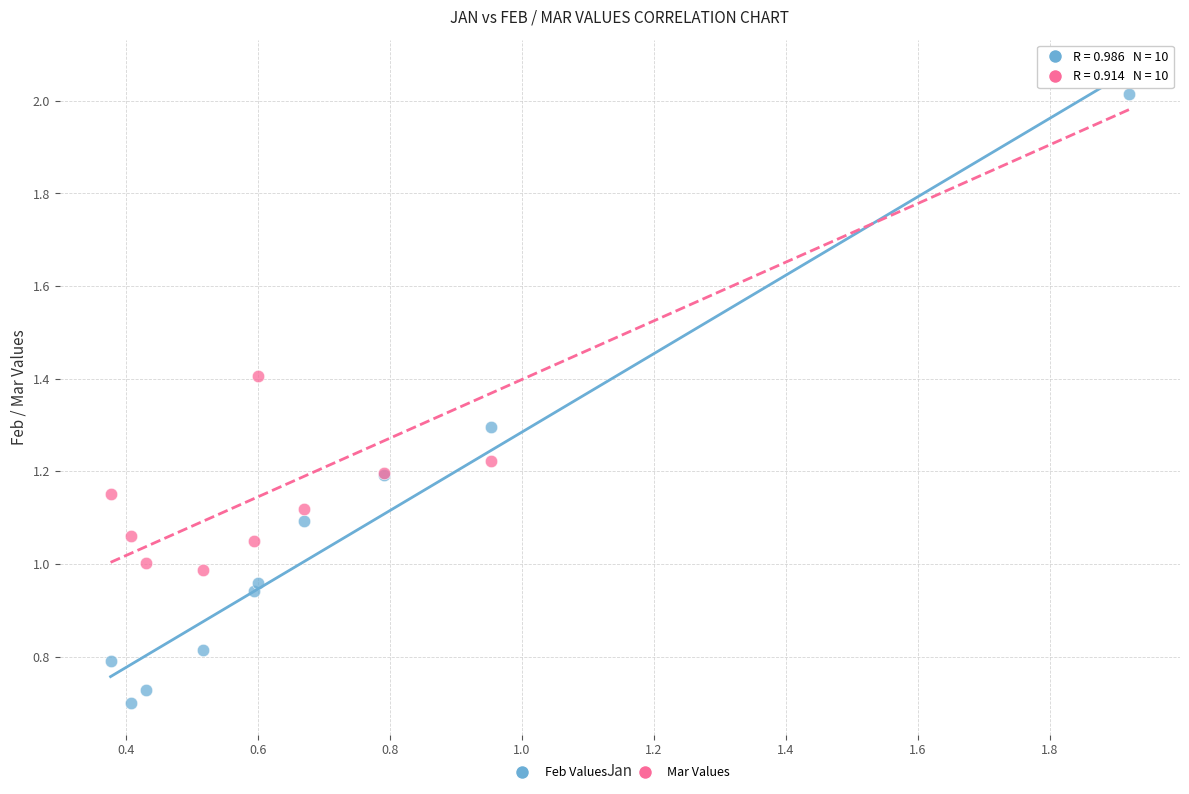

What is the X range (max minus min) for the scatter plot?

1.5